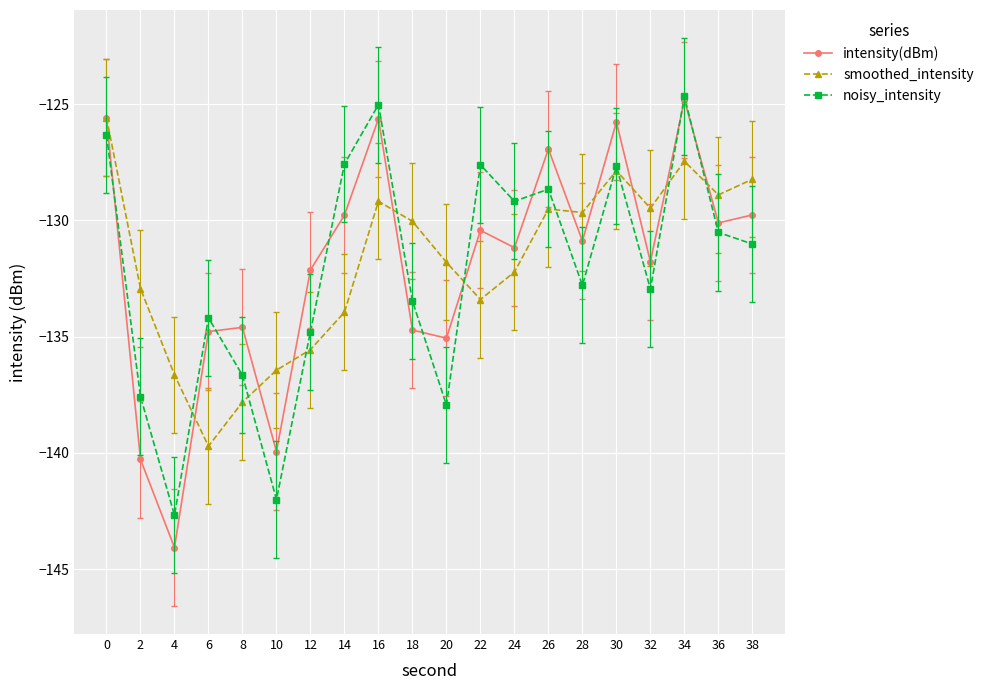

What is the average value of the smoothed_intensity series?

-131.8